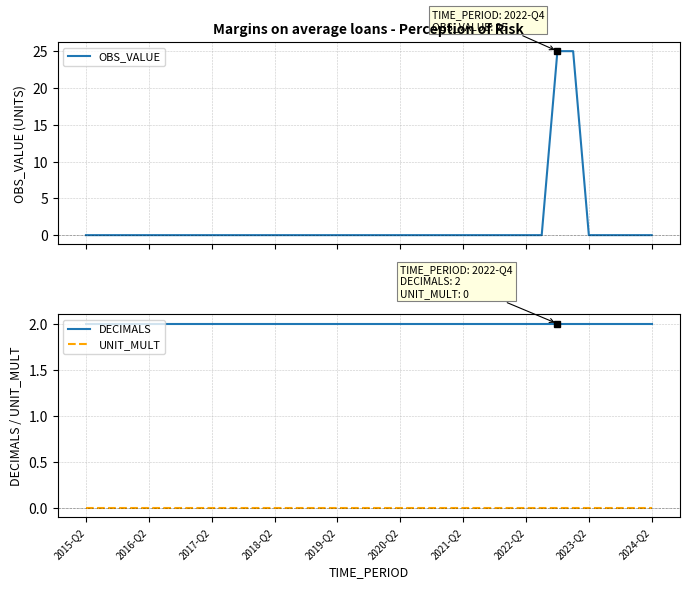

At which label does OBS_VALUE reach its minimum?

2015-Q2